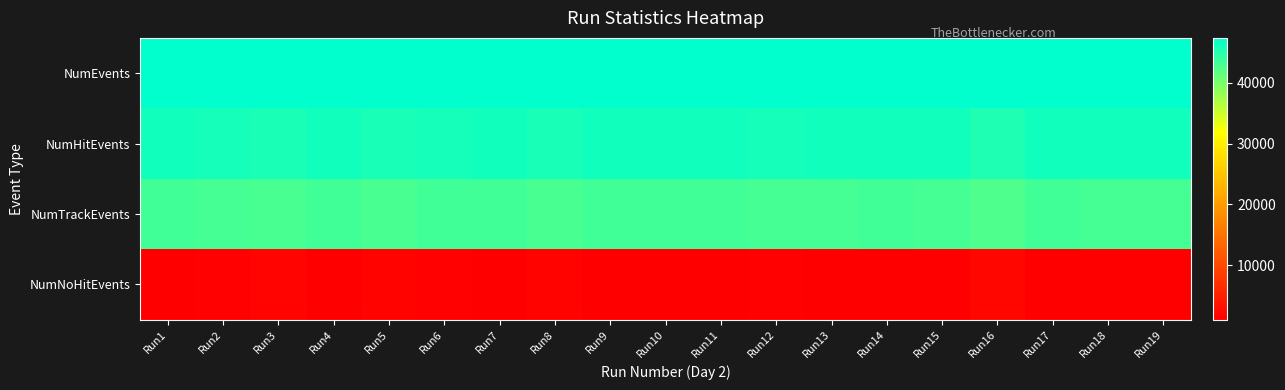

How many distinct data groups are displayed?

4